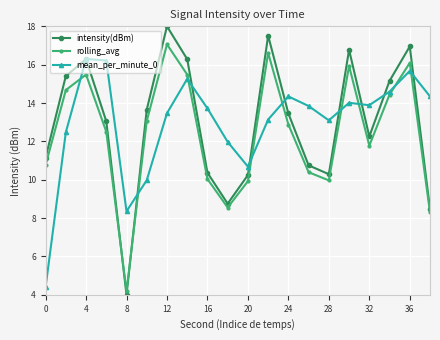

Is this an area chart (filled region under the line)?

No